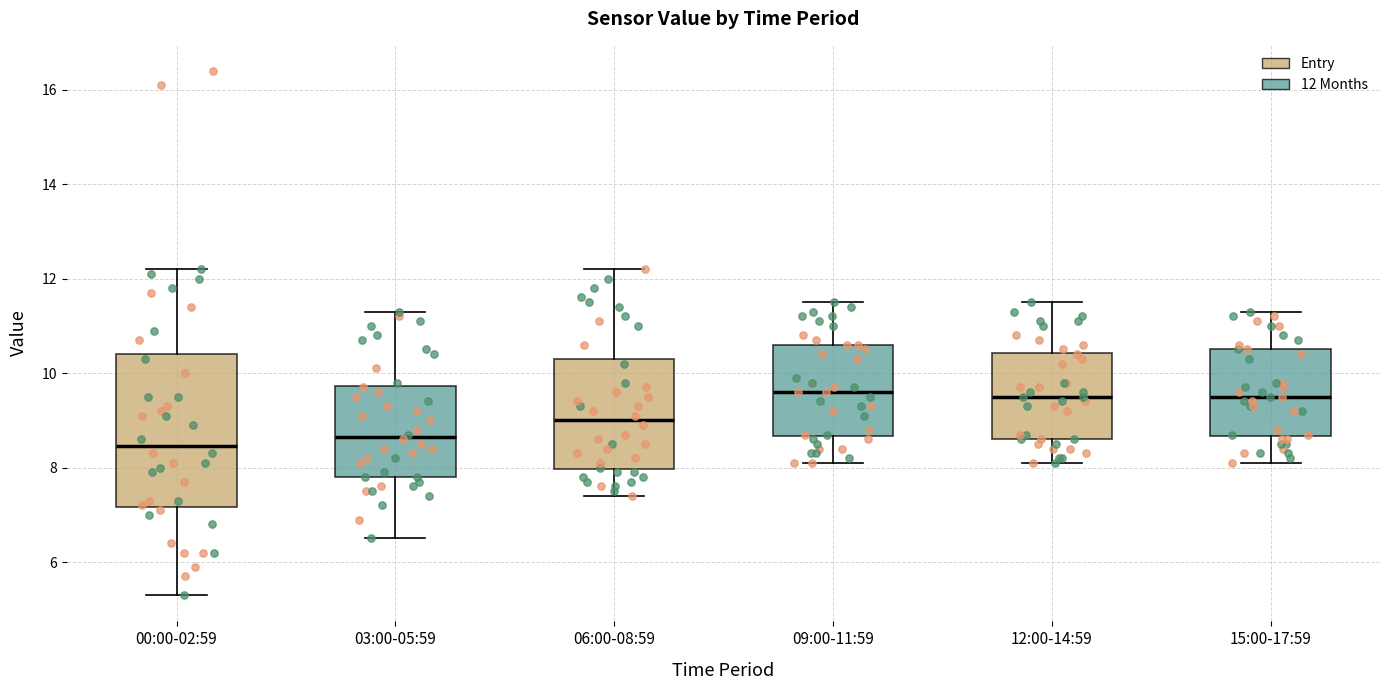

Which box is the tallest, from its lower edge to its upper edge?

00:00-02:59